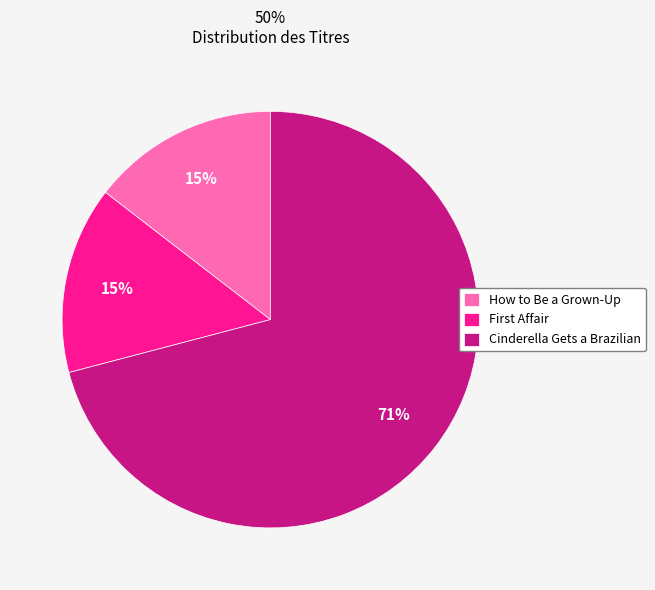

To the nearest percent, what is the average slice percentage?

33%